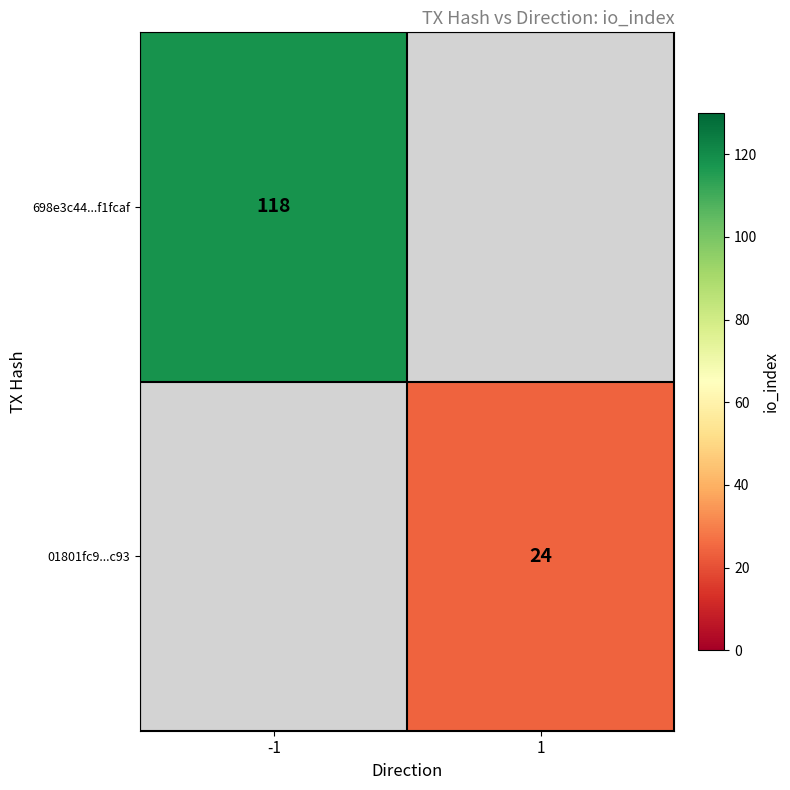

Is the value of 01801fc9...c93 at 1 greater than the value of 698e3c44...f1fcaf at -1?

No